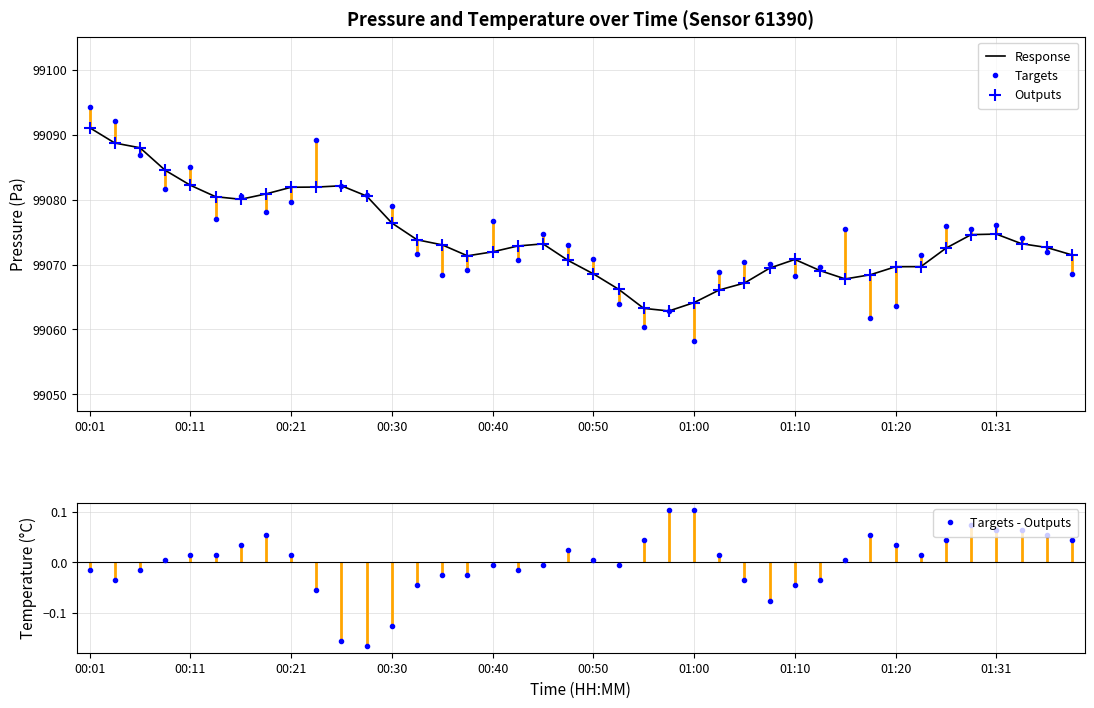

Reading left to right, transcribe all the data shown in this chart.

Response: 99091.1	99088.7	99088.0	99084.5	99082.2	99080.4	99080.1	99080.9	99081.9	99081.9	99082.1	99080.5	99076.4	99073.8	99073.0	99071.3	99072.0	99072.9	99073.2	99070.6	99068.6	99066.2	99063.2	99062.8	99064.1	99066.1	99067.1	99069.4	99070.8	99069.1	99067.8	99068.4	99069.7	99069.7	99072.5	99074.6	99074.7	99073.2	99072.6	99071.5
Targets: 99094.3	99092.1	99086.9	99081.6	99085.1	99076.9	99080.6	99078.1	99079.6	99089.2	99082.1	99080.7	99079.1	99071.7	99068.4	99069.2	99076.8	99070.6	99074.8	99073.0	99070.8	99063.9	99060.3	99062.9	99058.2	99068.8	99070.4	99070.1	99068.2	99069.7	99075.5	99061.8	99063.6	99071.5	99075.9	99075.5	99076.1	99074.1	99071.9	99068.5
Outputs: 99091.1	99088.7	99088.0	99084.5	99082.2	99080.4	99080.1	99080.9	99081.9	99081.9	99082.1	99080.5	99076.4	99073.8	99073.0	99071.3	99072.0	99072.9	99073.2	99070.6	99068.6	99066.2	99063.2	99062.8	99064.1	99066.1	99067.1	99069.4	99070.8	99069.1	99067.8	99068.4	99069.7	99069.7	99072.5	99074.6	99074.7	99073.2	99072.6	99071.5
Targets - Outputs: -0.0	-0.0	-0.0	0.0	0.0	0.0	0.0	0.1	0.0	-0.1	-0.2	-0.2	-0.1	-0.0	-0.0	-0.0	-0.0	-0.0	-0.0	0.0	0.0	-0.0	0.0	0.1	0.1	0.0	-0.0	-0.1	-0.0	-0.0	0.0	0.1	0.0	0.0	0.0	0.1	0.1	0.1	0.1	0.0